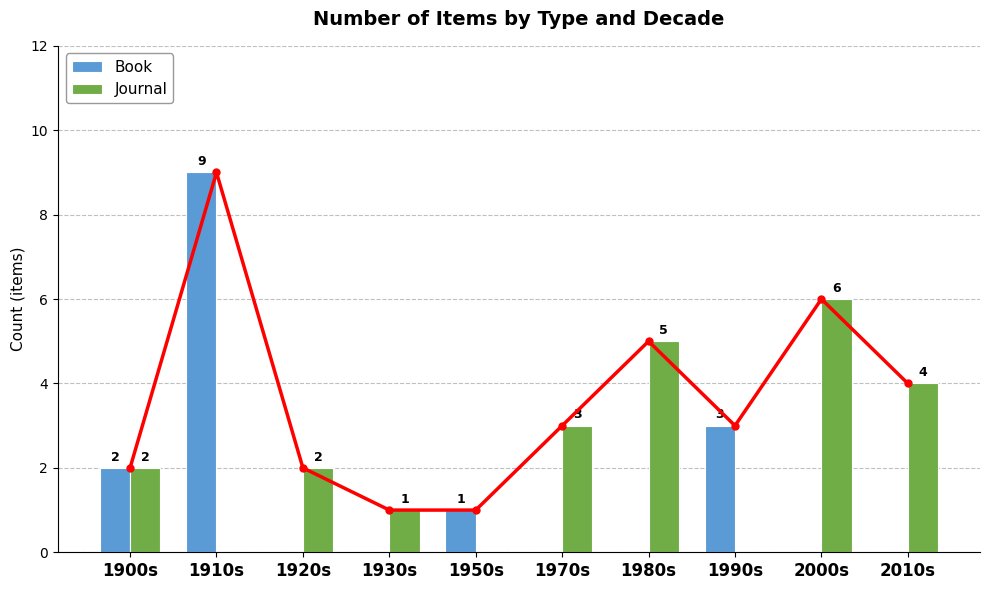

The value of Book at 2010s is 0. True or false?

True